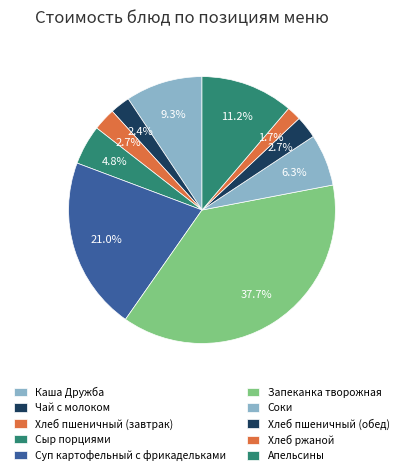

To the nearest percent, what is the difference between the Хлеб пшеничный (обед) and Хлеб ржаной slice percentages?

1%